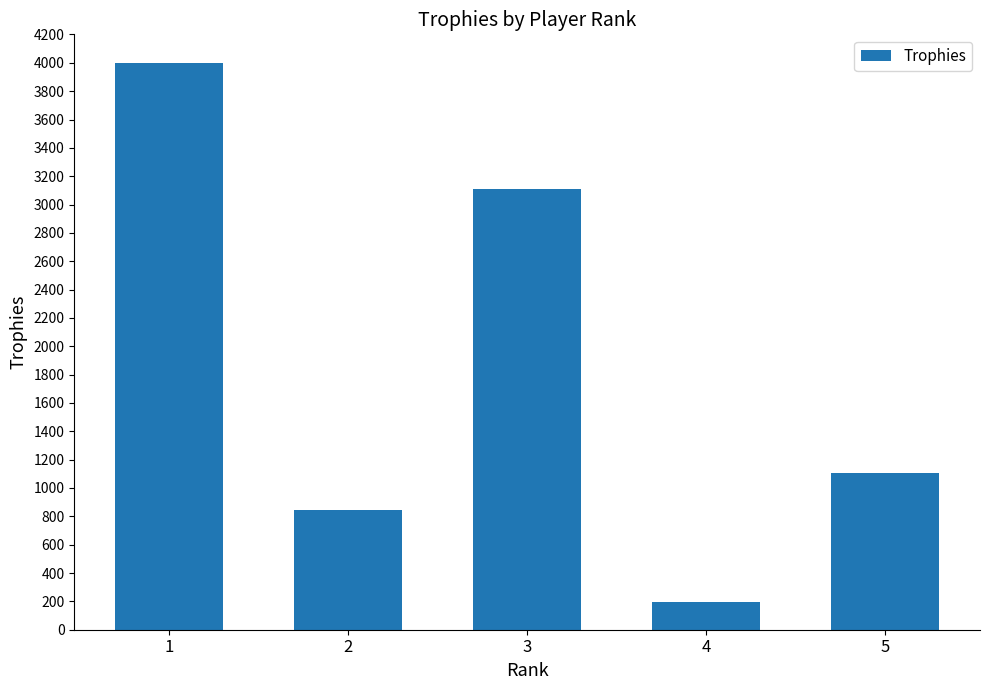

Rank the categories by value from lowest to highest.

4, 2, 5, 3, 1